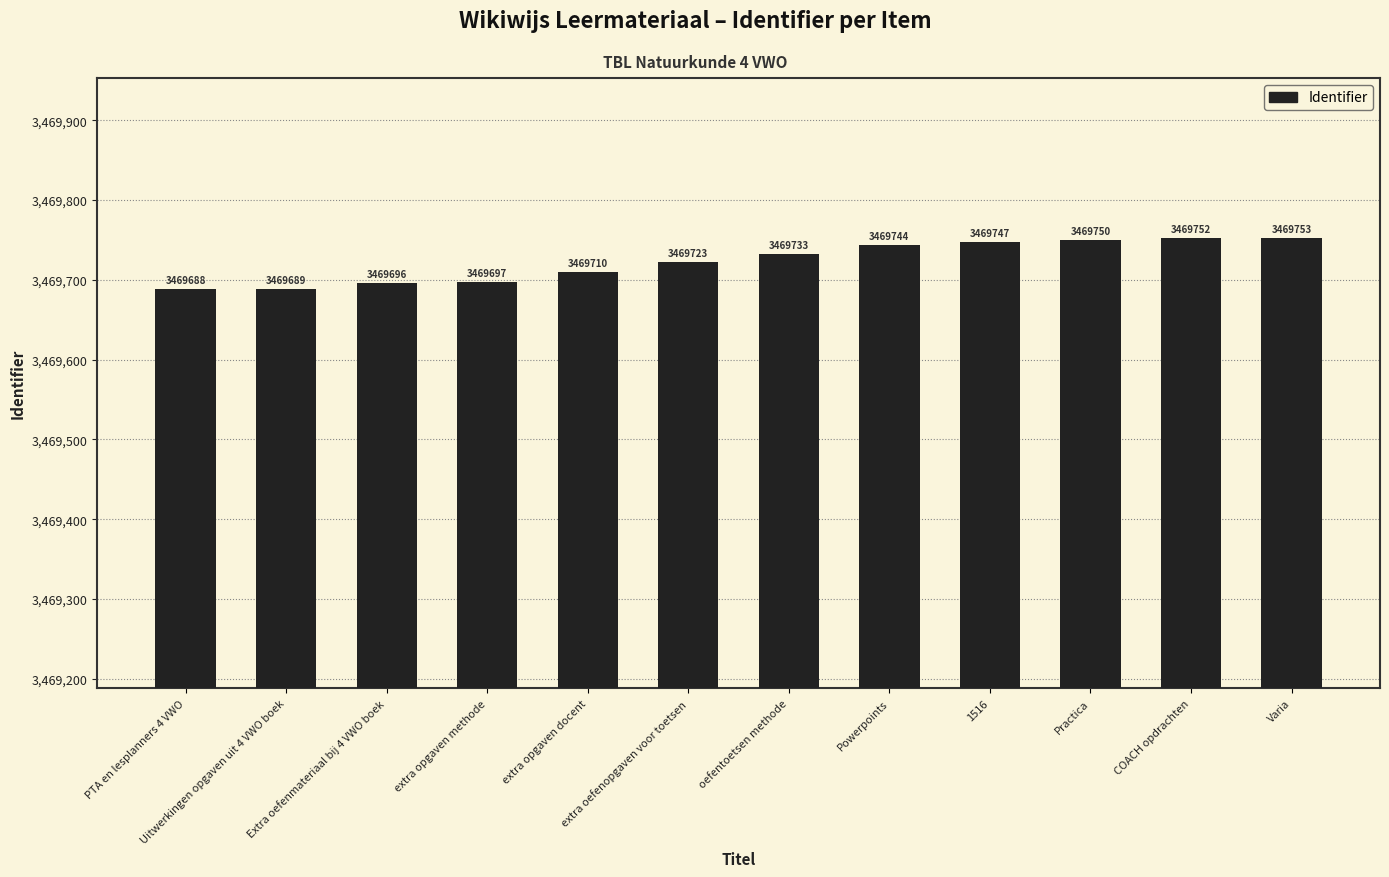

What is the difference between the second highest and second lowest values?

63